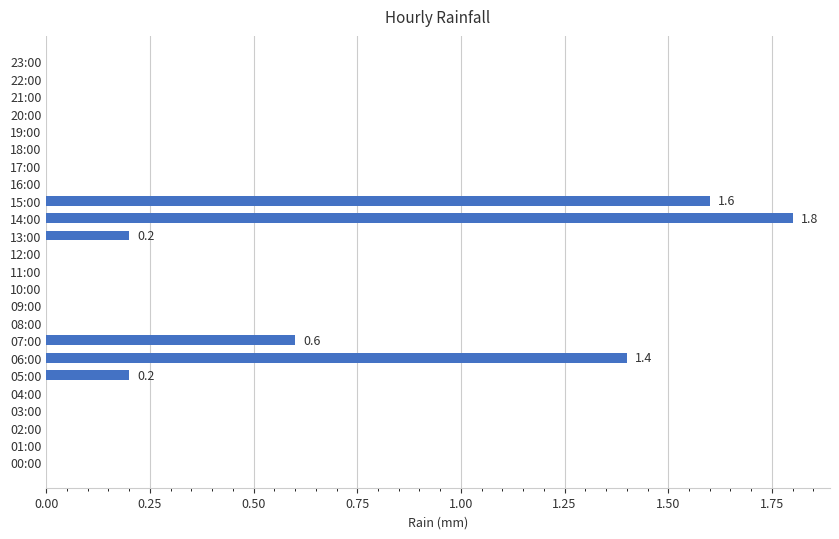

Reading bottom to top, extract all data points from this chart.

00:00=0.0	01:00=0.0	02:00=0.0	03:00=0.0	04:00=0.0	05:00=0.2	06:00=1.4	07:00=0.6	08:00=0.0	09:00=0.0	10:00=0.0	11:00=0.0	12:00=0.0	13:00=0.2	14:00=1.8	15:00=1.6	16:00=0.0	17:00=0.0	18:00=0.0	19:00=0.0	20:00=0.0	21:00=0.0	22:00=0.0	23:00=0.0